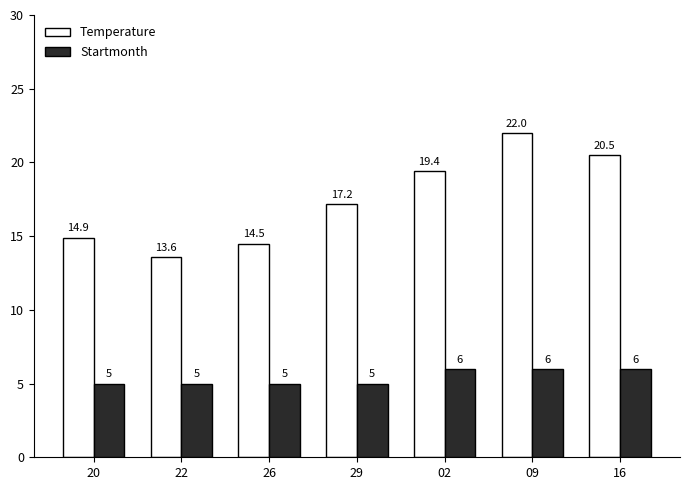

What is the sum of the Startmonth values at 20 and 26?

10.0